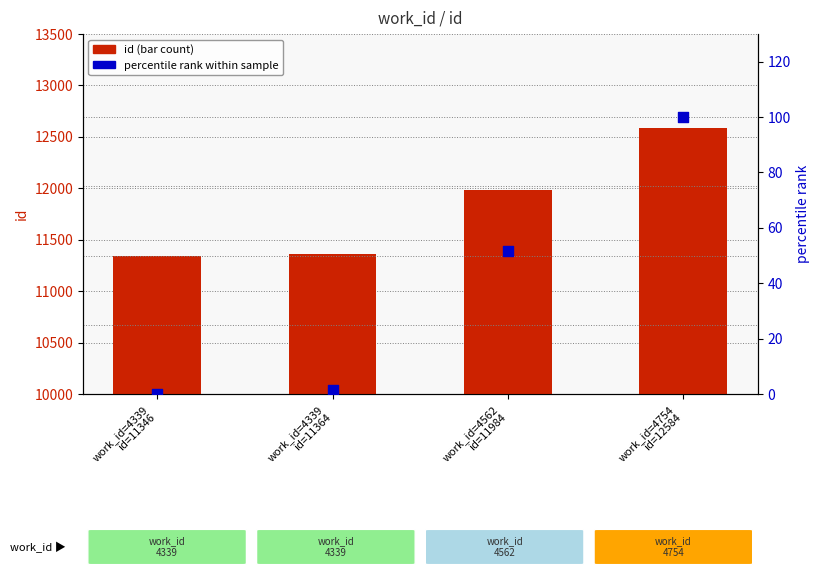

Is the value of percentile rank within the sample at work_id=4754
id=12584 greater than the value of id at work_id=4754
id=12584?

No